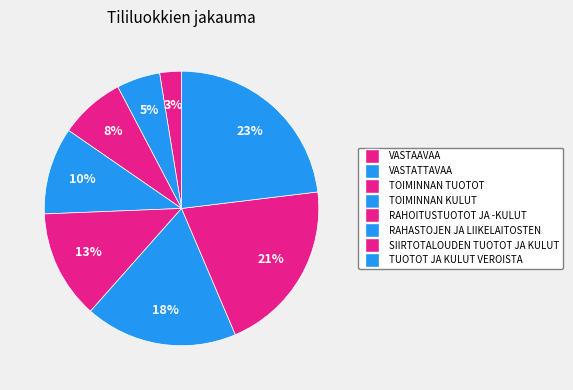

How much of the chart is everything except RAHASTOJEN JA LIIKELAITOSTEN?

82.1%